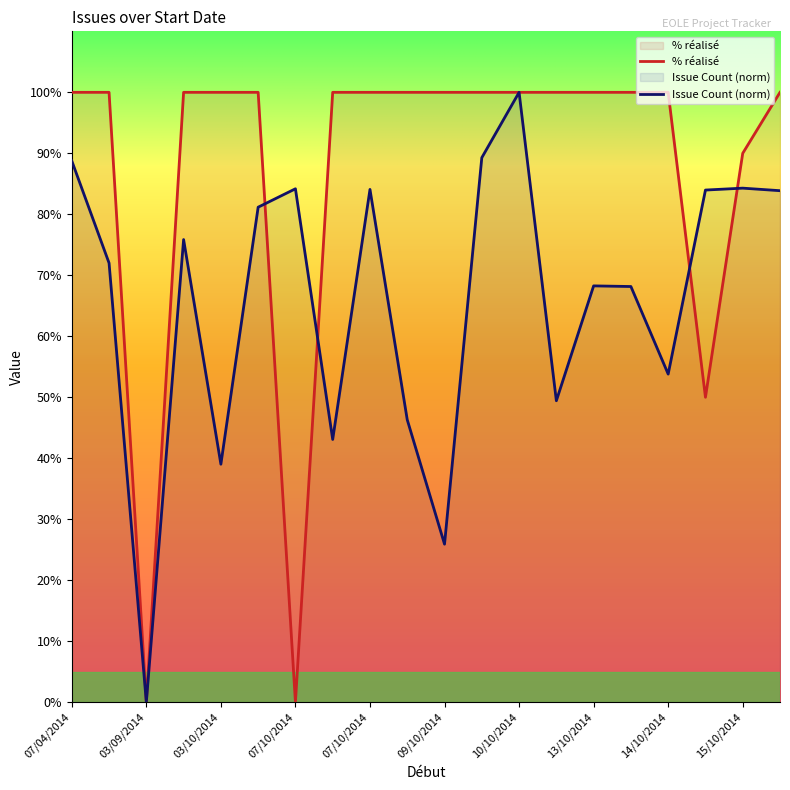

Which series has the largest range (max minus min)?

Issue Count